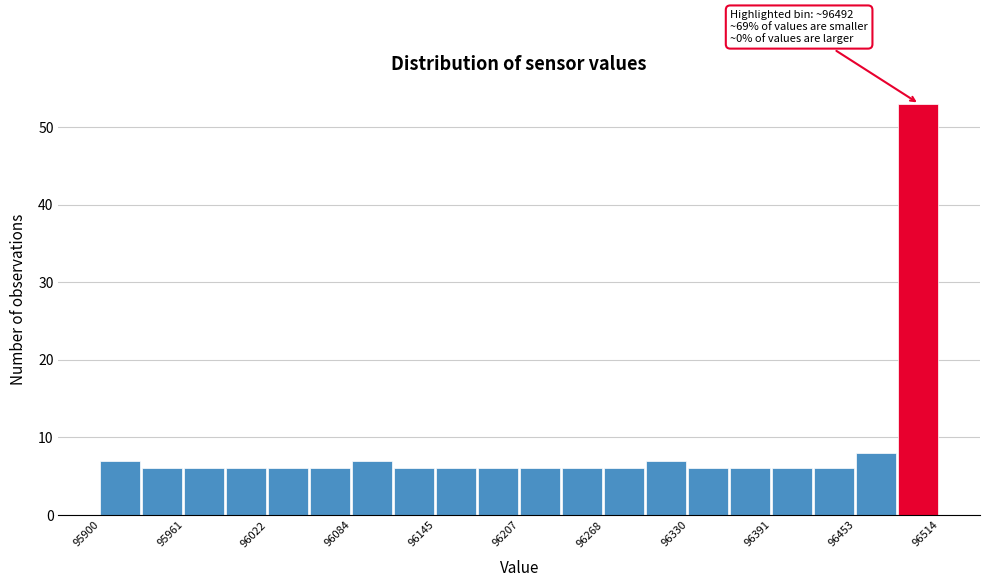

Read against the x-axis, roughly where is the centre of the tallest bar?

96500